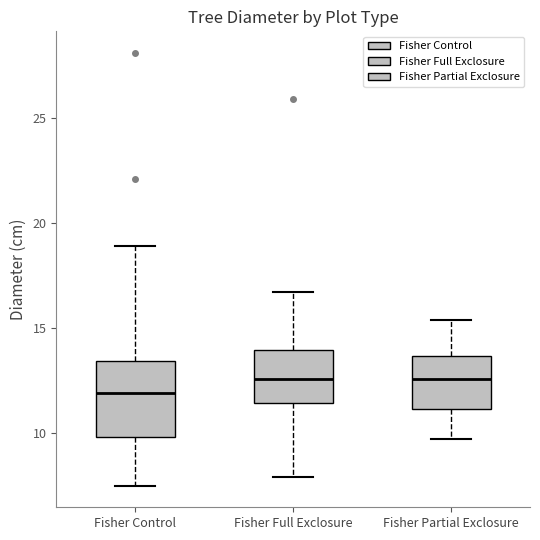

Where is the lower edge of the box for Fisher Full Exclosure on the y-axis? The values are not printed on the chart, so give them approximately, as read against the axis.

11.5